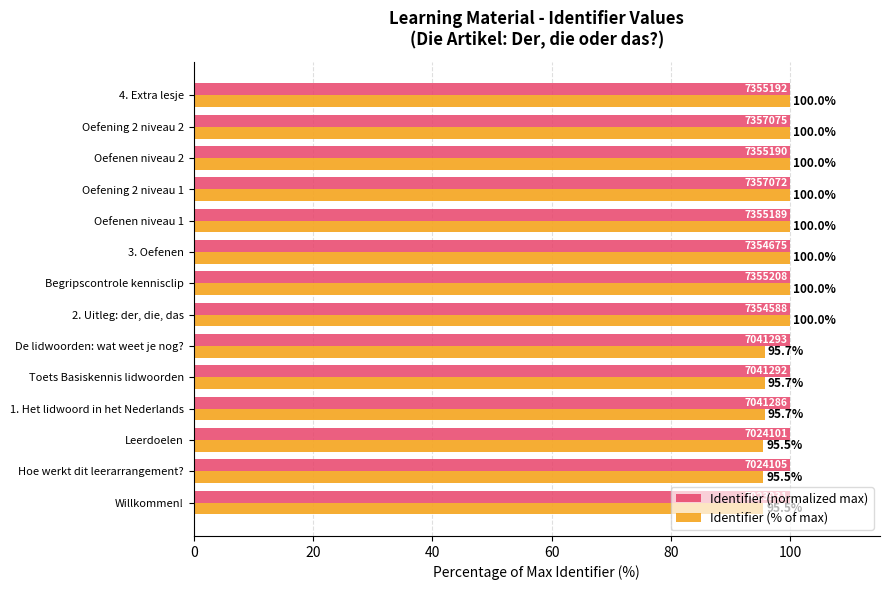

What is the minimum value shown in the chart?

95.5